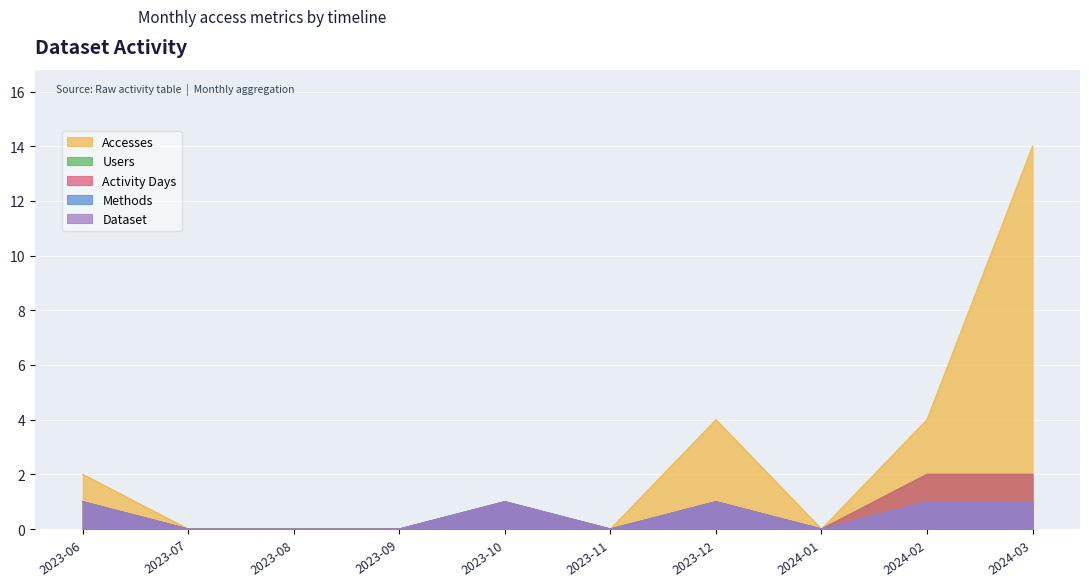

True or false: Activity Days has more than 2 points higher than both neighbors.

False